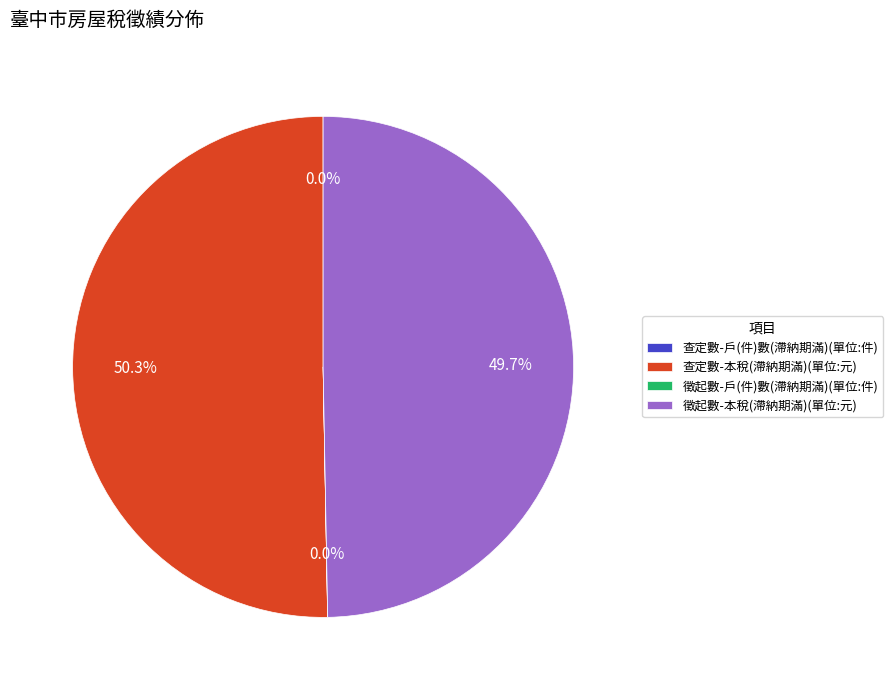

Does 徵起數-本稅(滯納期滿)(單位:元) account for over 50% of the chart?

No